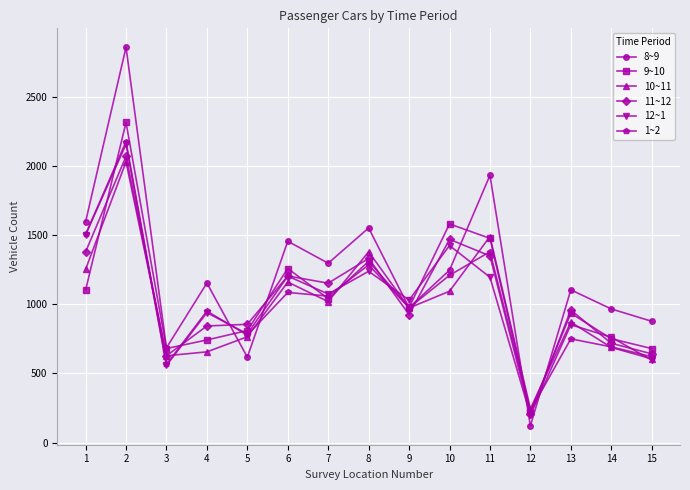

What is the difference between the 8~9 values at 9 and 12?

853